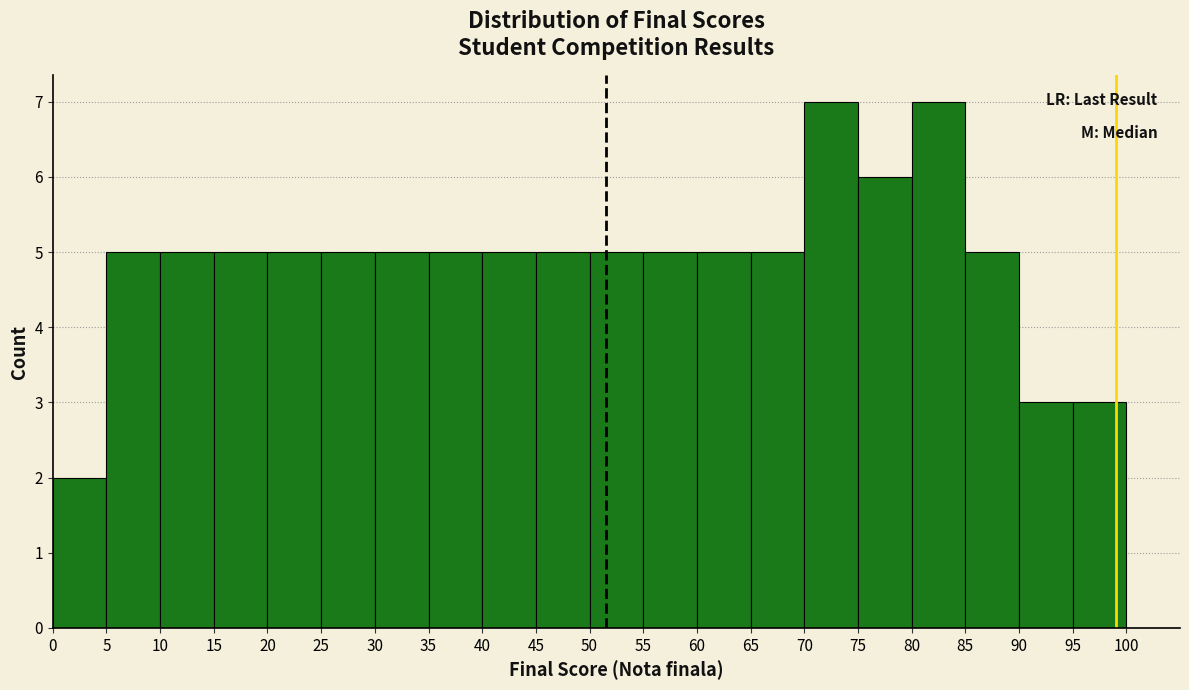

What is the height of the bar covering 80 to 85 on the x-axis? The values are not printed on the chart, so give them approximately, as read against the axis.

7